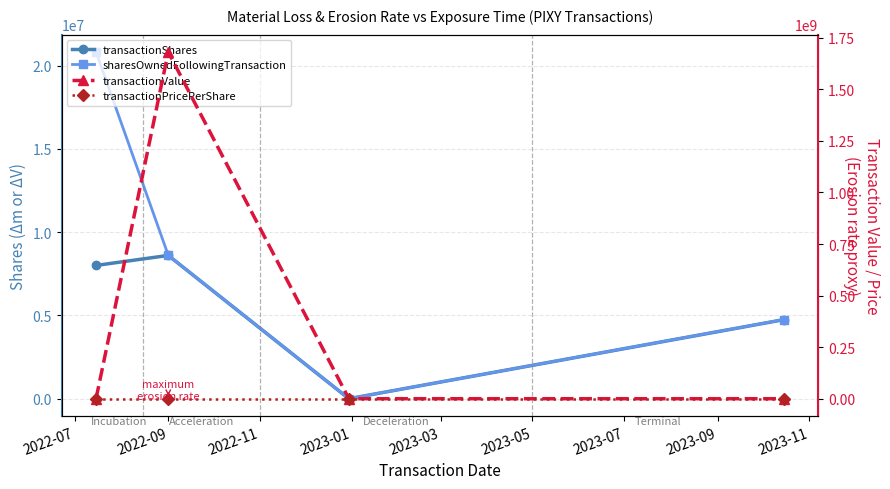

The transactionValue series shows 0.0 at 2023-01. True or false?

True